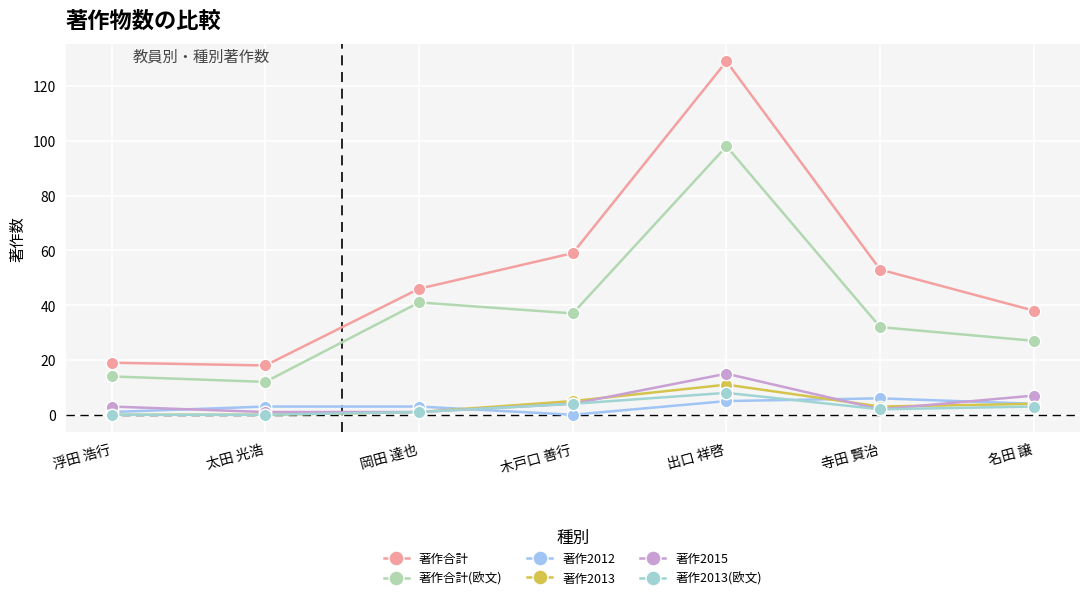

Count the number of categories in the chart.

7